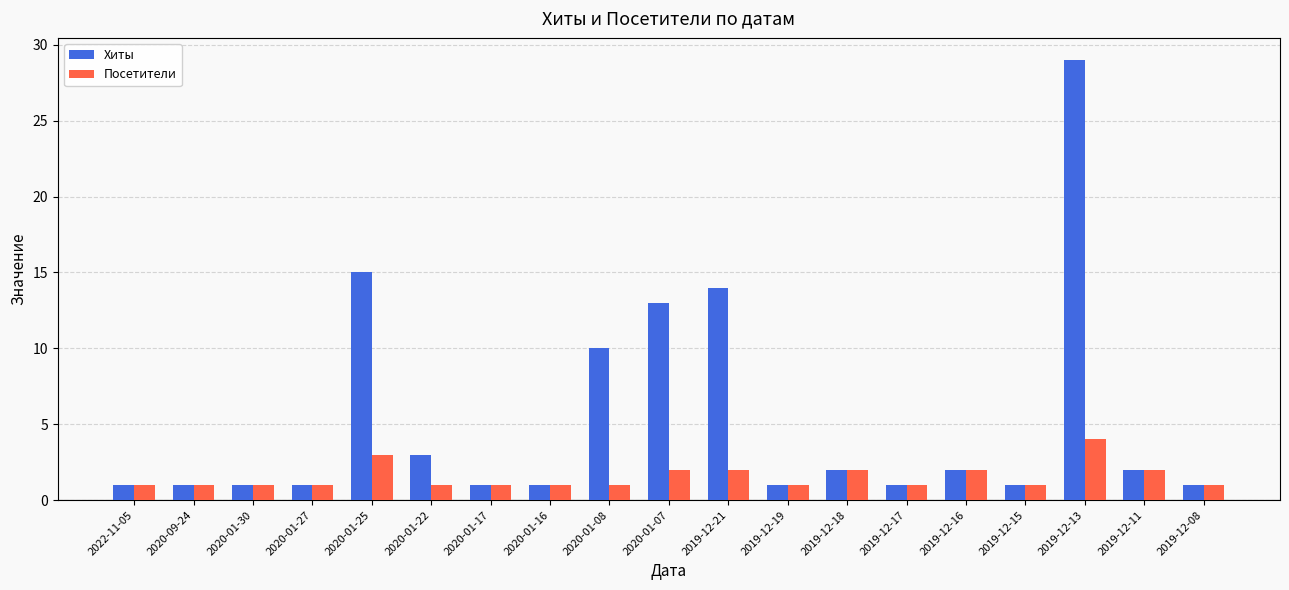

How many distinct data groups are displayed?

2